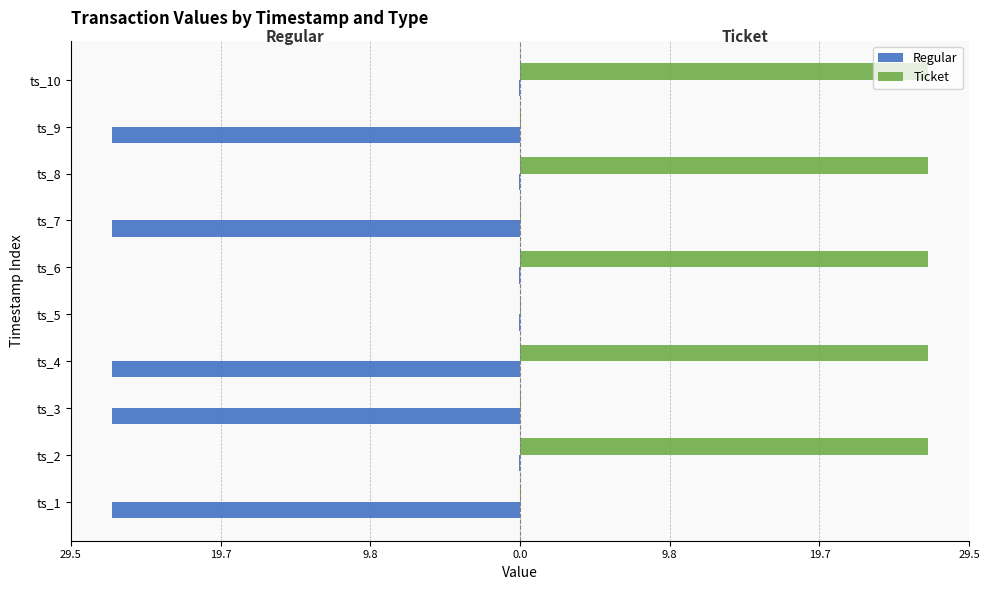

What is the sum of all Ticket values?

134.6